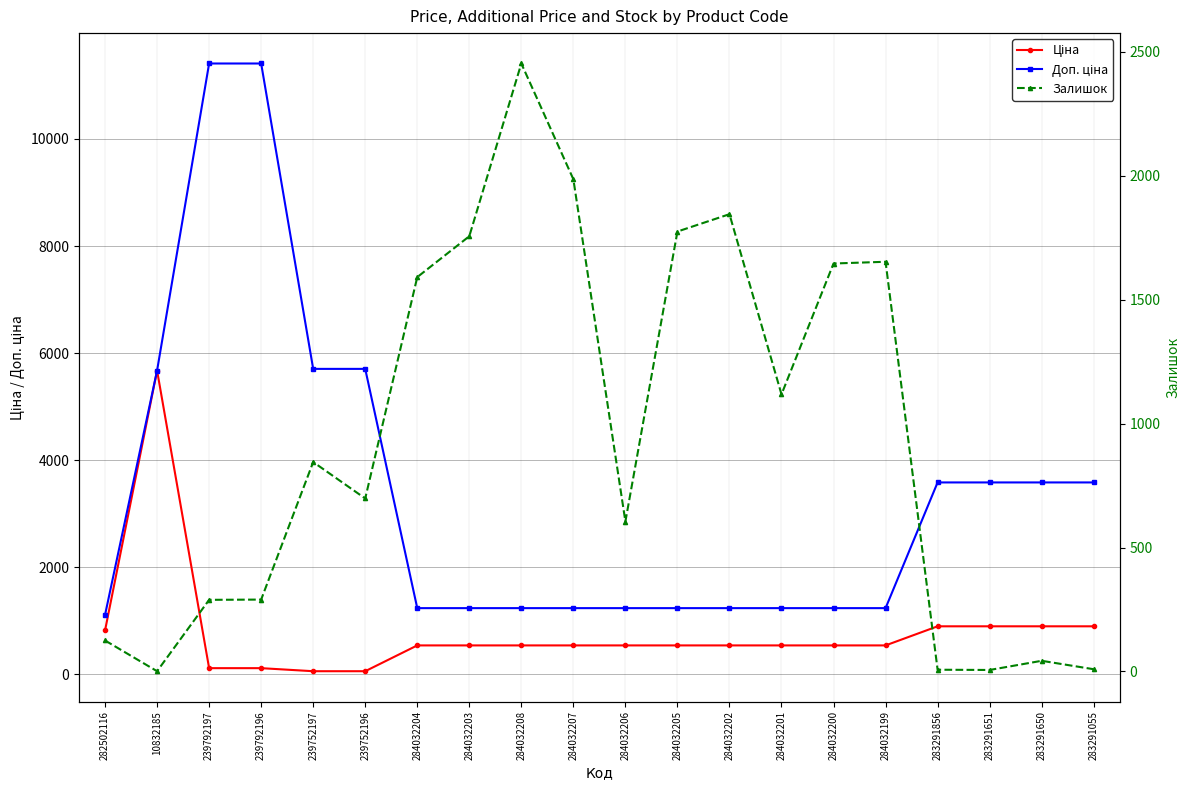

What is the label of the 6th point from the right?

284032200